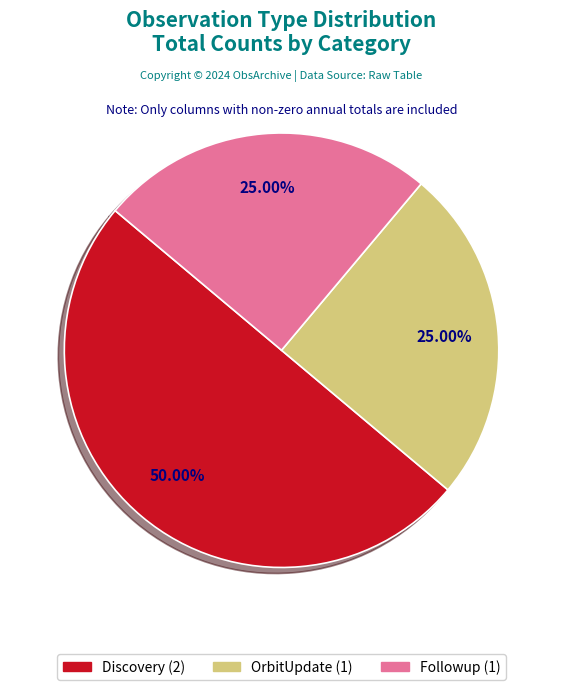

Count the number of slices in the pie.

3